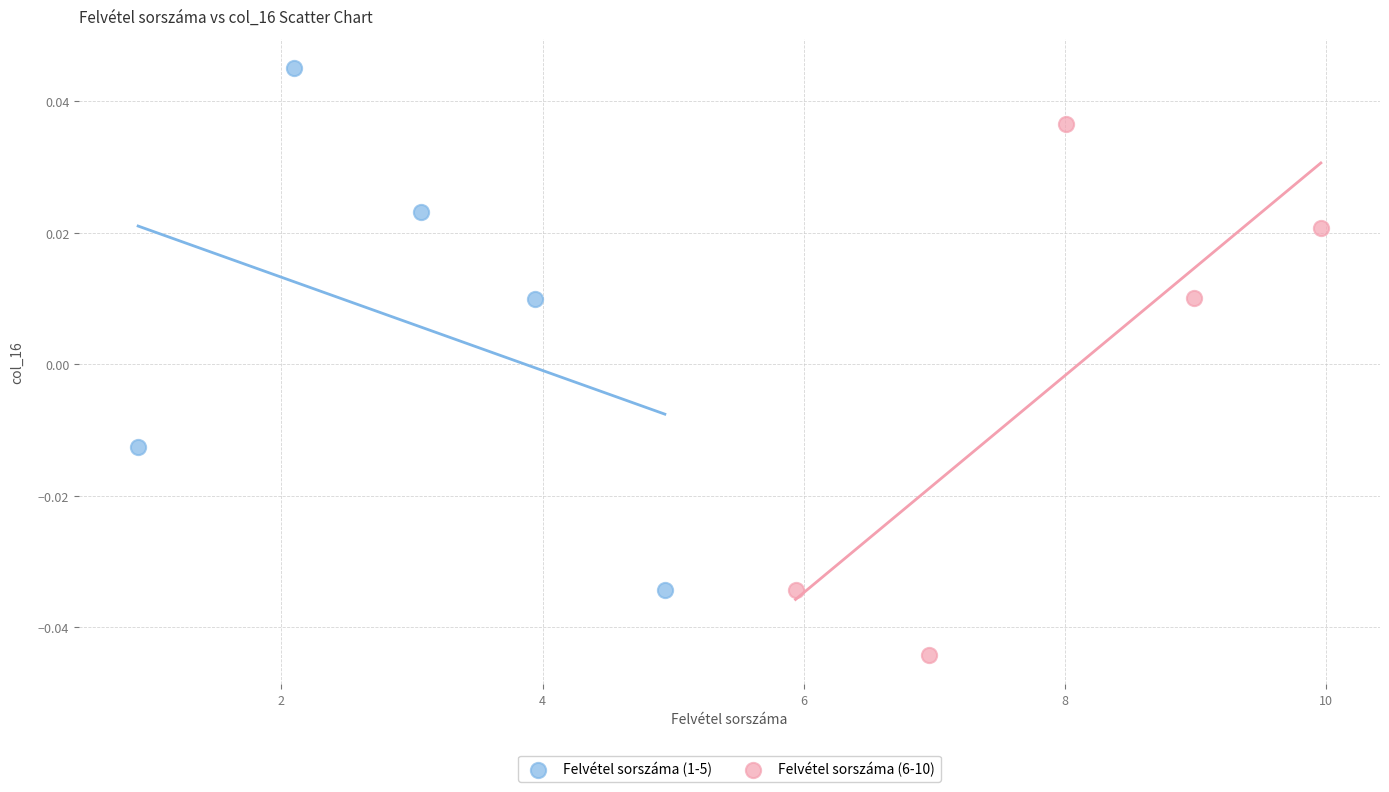

Which series reaches the maximum Y coordinate?

Felvétel sorszáma (1-5)